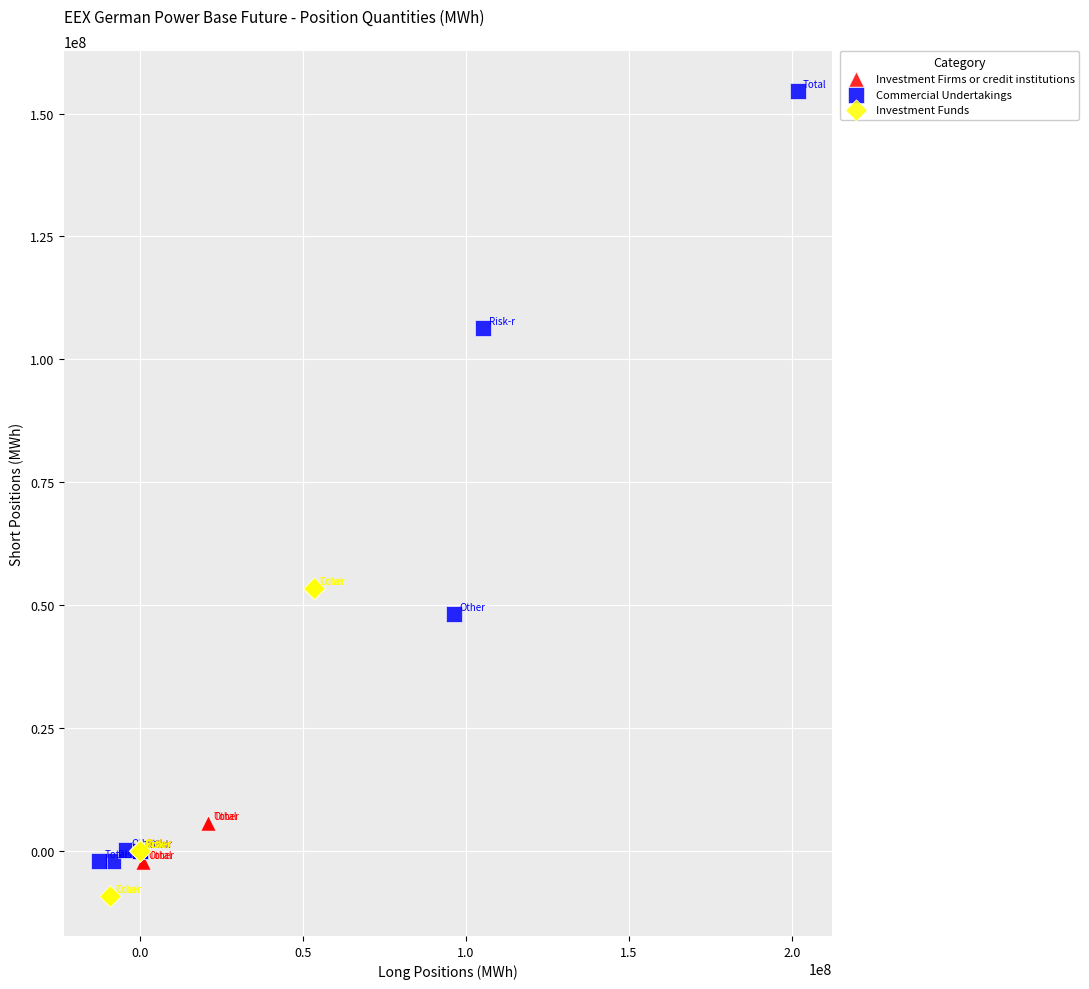

Which series has the widest spread of Y values?

Commercial Undertakings